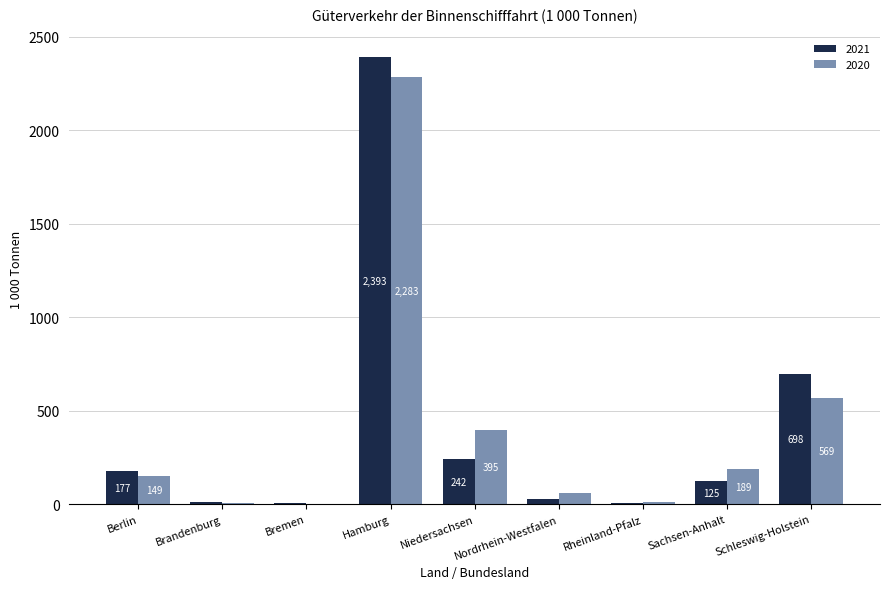

What is the spread (max minus min) of values at Rheinland-Pfalz?

8.8